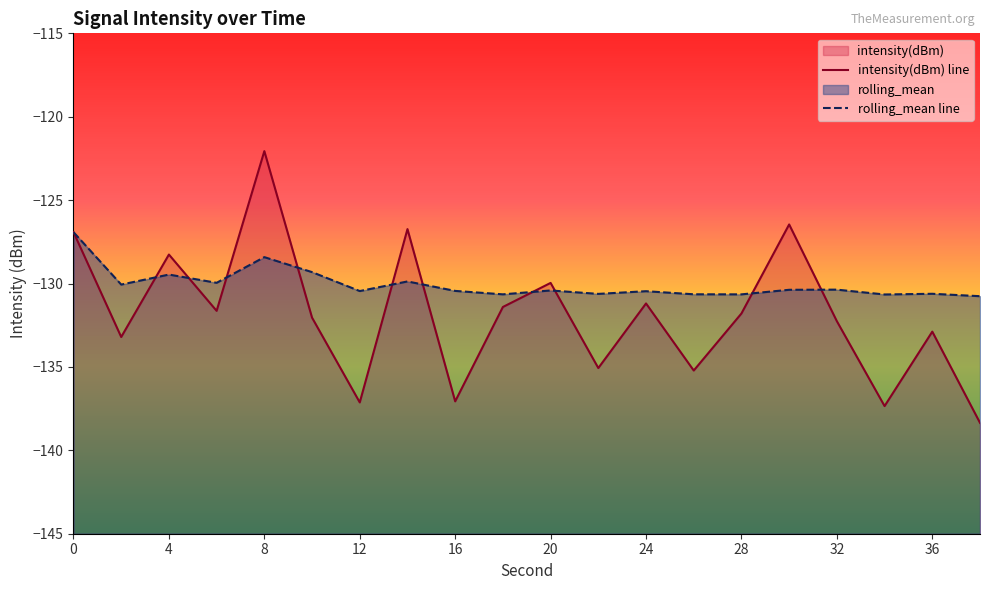

How many interior local peaks does the intensity(dBm) series have?

7